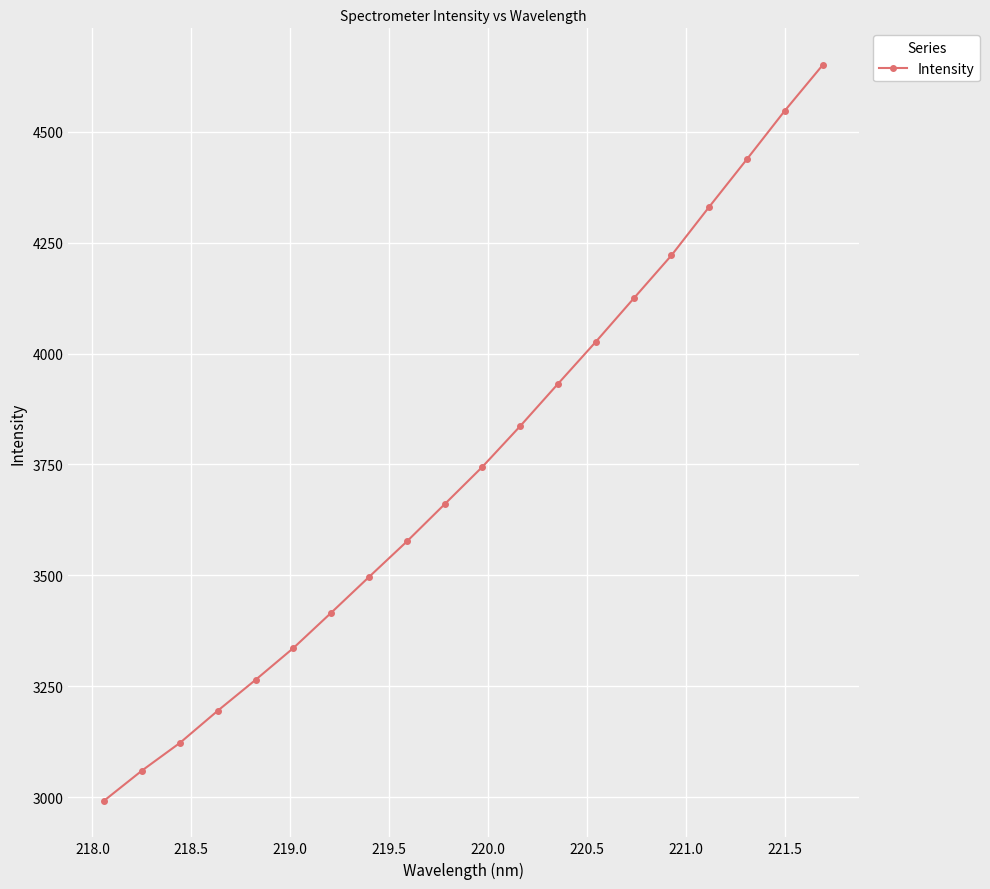

What is the difference between the second highest and minimum values?

1555.9